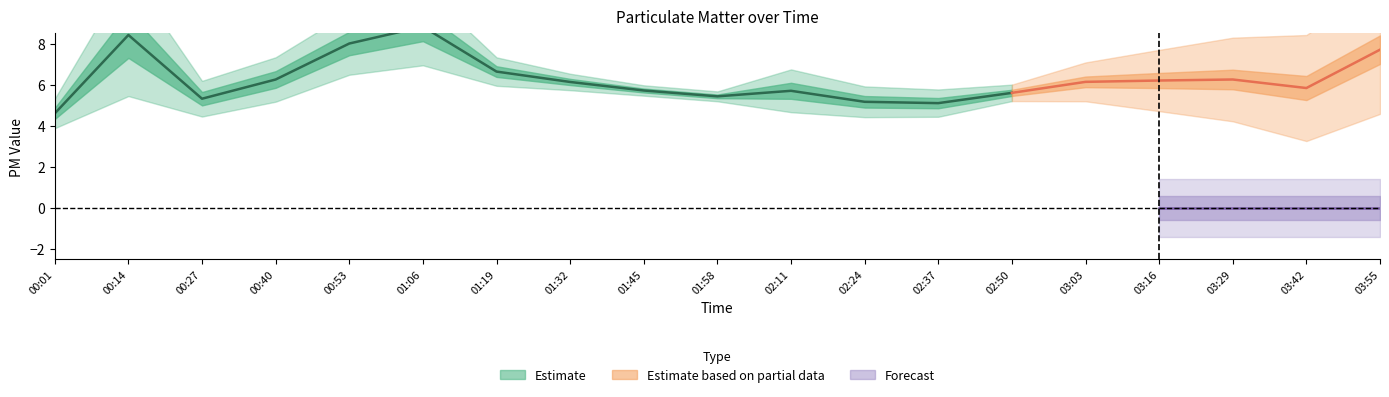

True or false: SDS_P1 has more than 2 points higher than both neighbors.

True